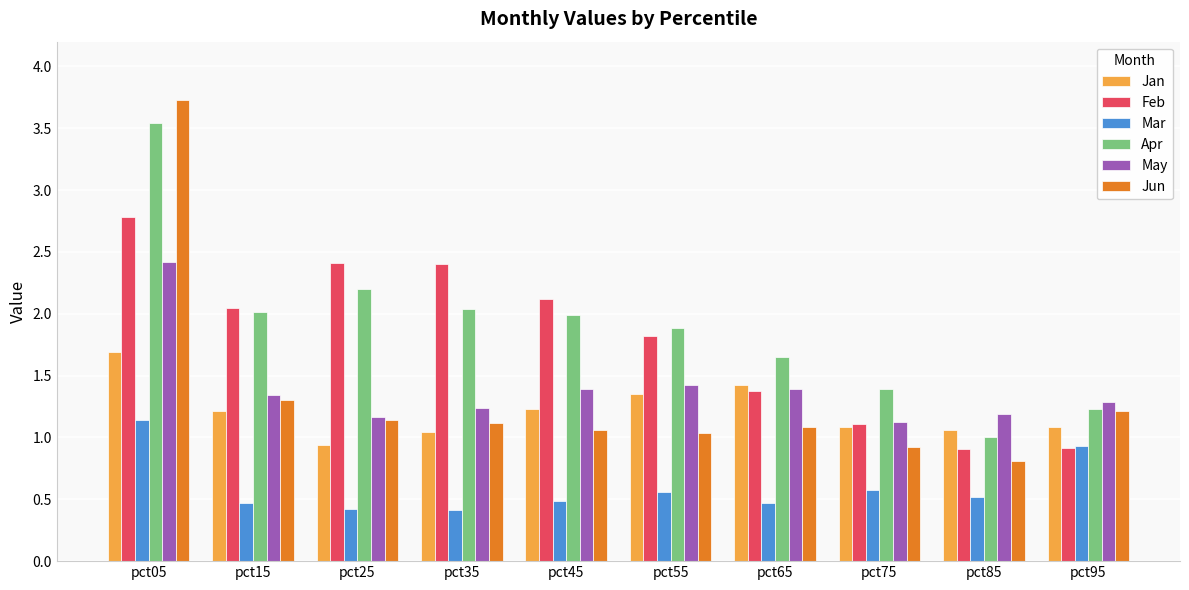

What is the approximate value of Feb at pct45?

2.1